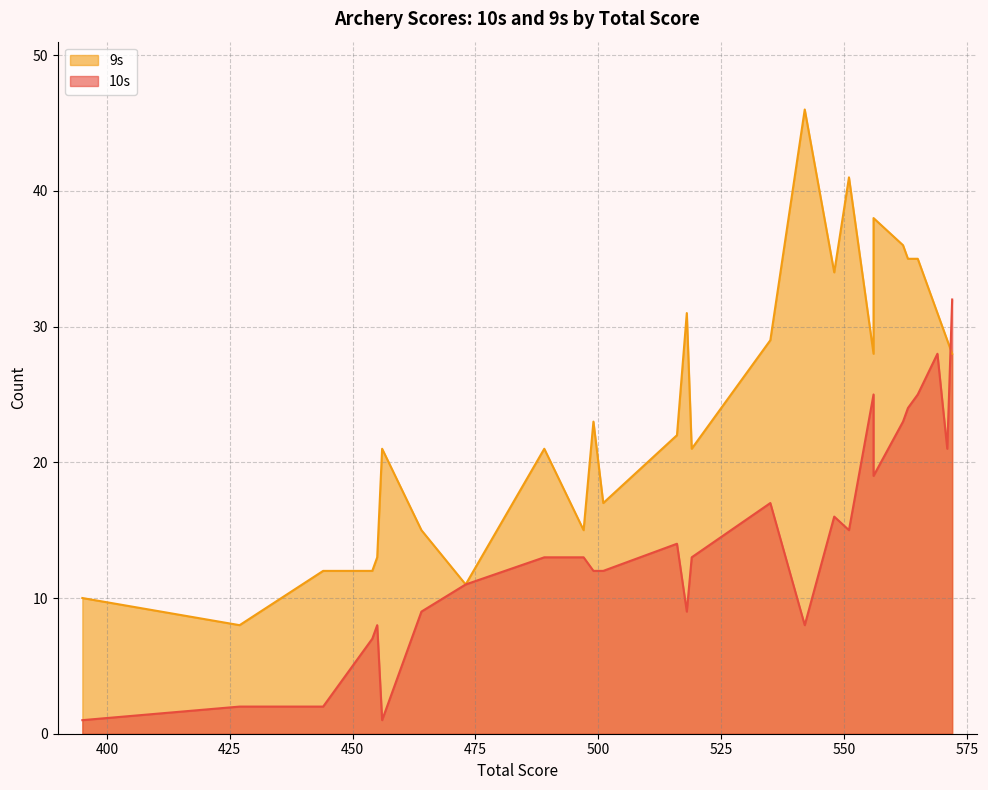

What is the total value across all series at 489?

34